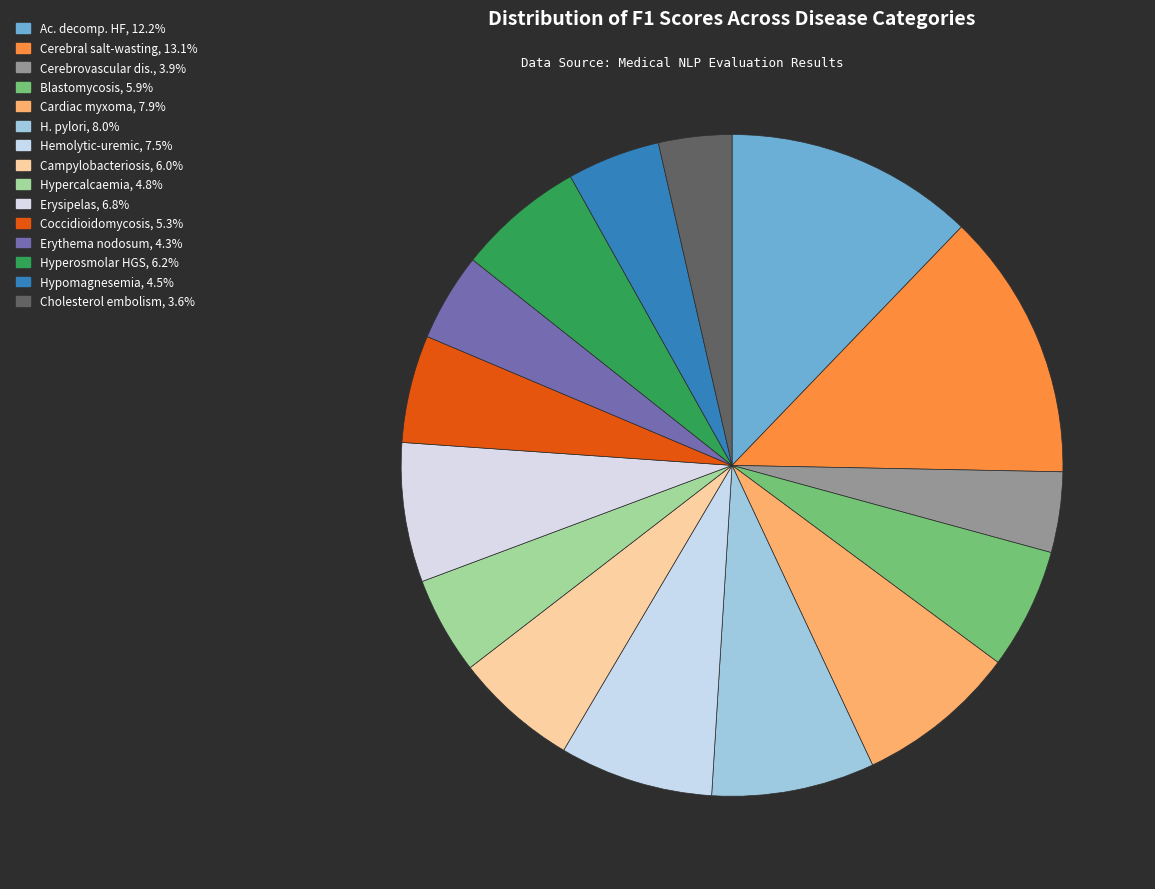

To the nearest percent, what is the difference between the largest and smallest slice percentages?

10%